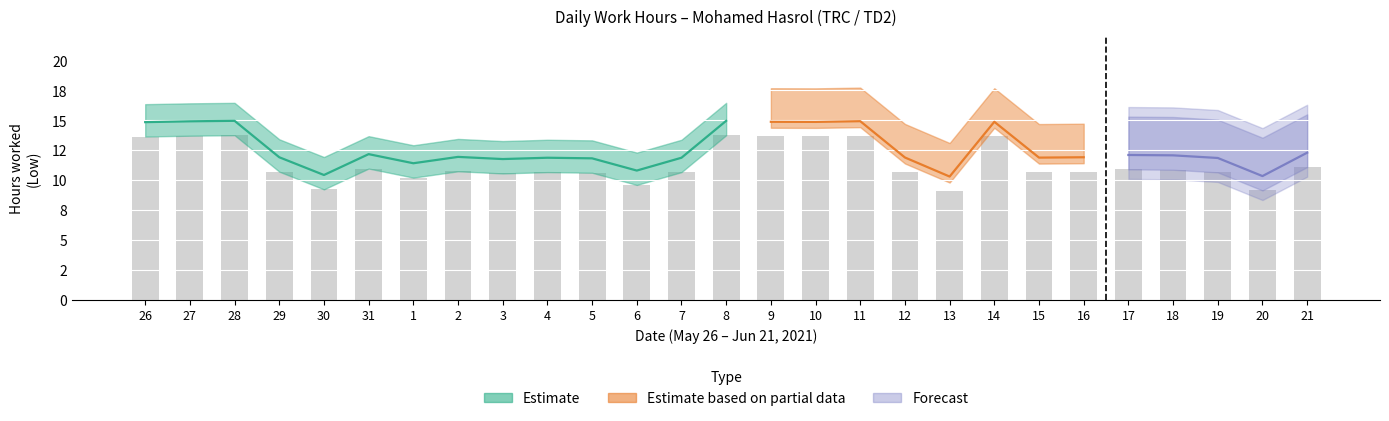

Count the number of values greater than 10.

23